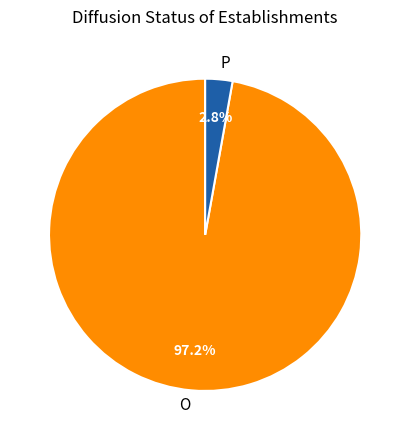

What percentage is NOT represented by P?

97.2%